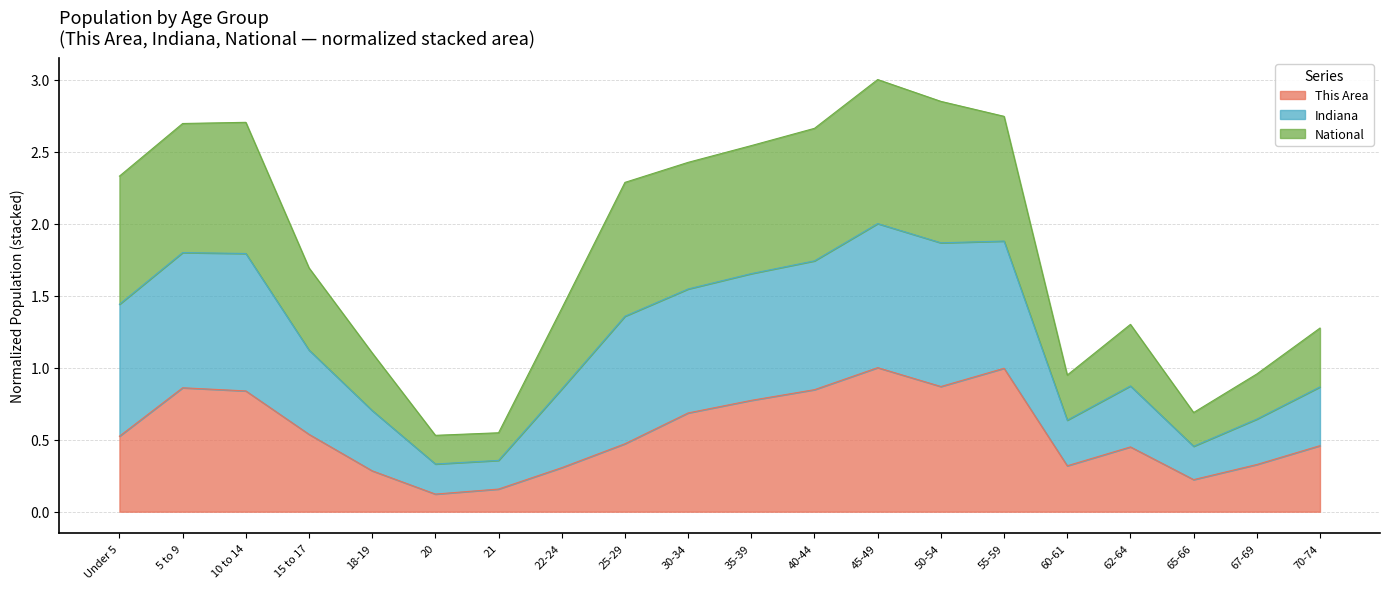

How many lines are shown in the chart?

3